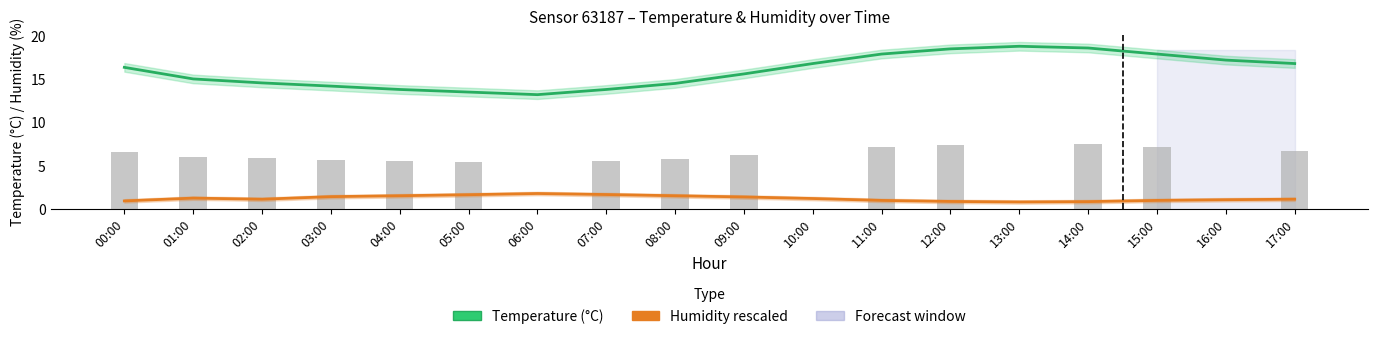

What is the value of the Humidity (%) ÷5+offset bar at the 9th from the left?

1.5